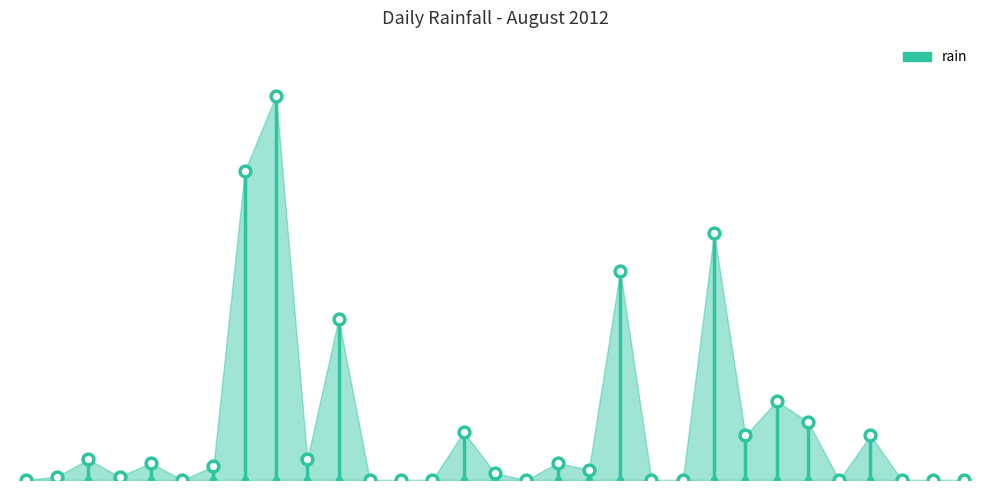

Which has a higher value, 2012-08-28 or 2012-08-25?

2012-08-25